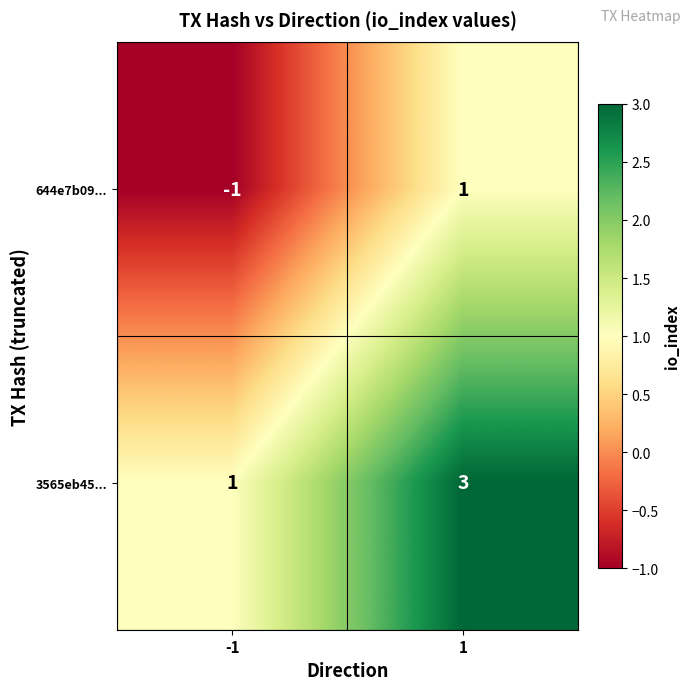

What is the sum of the 3565eb45... values at 1 and -1?

4